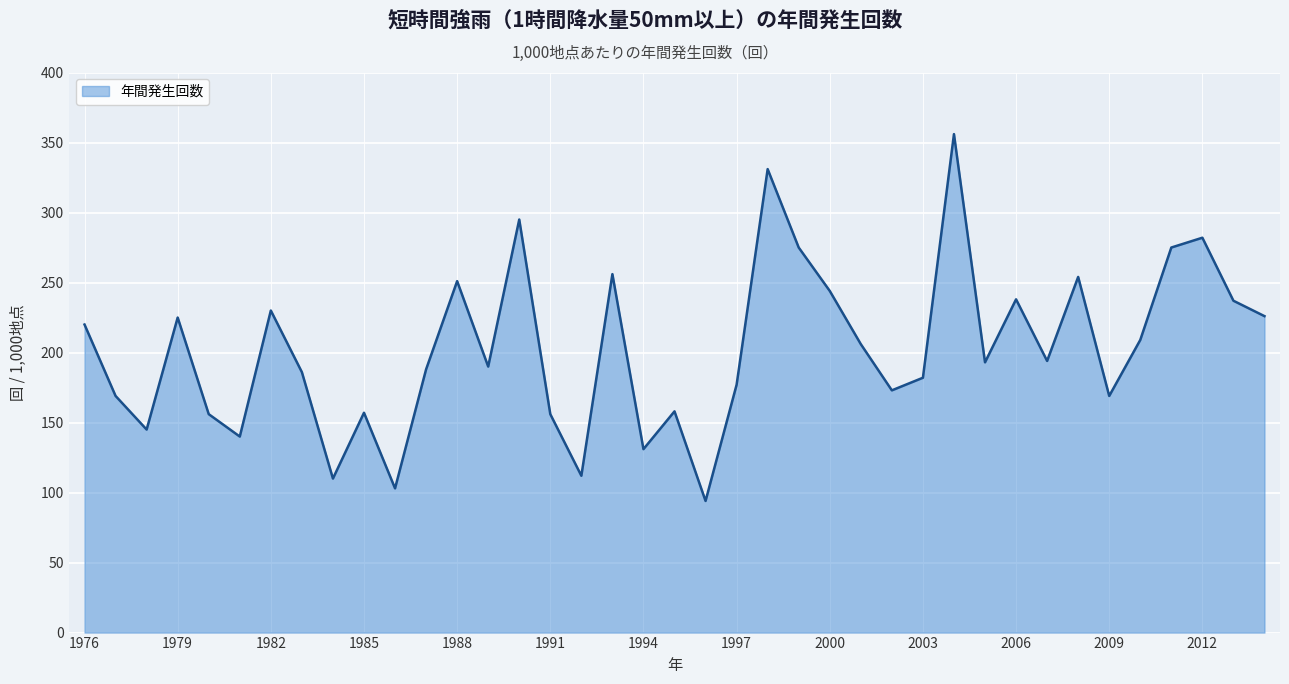

What is the greatest value displayed?

356